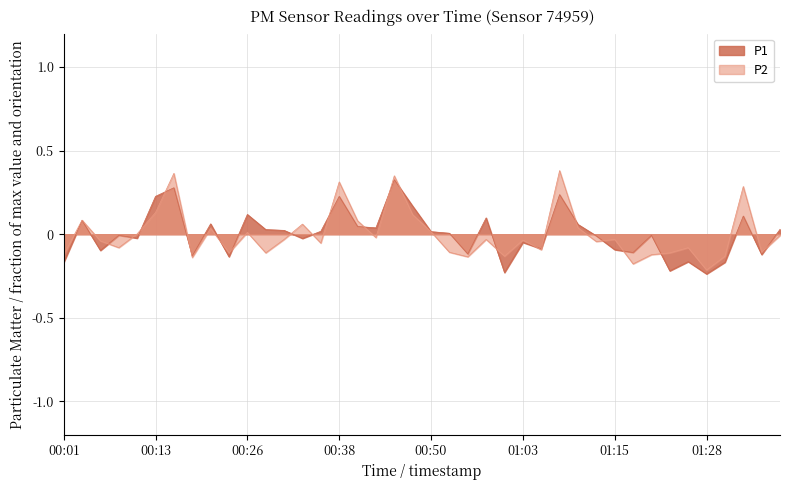

The P2 series shows -0.0 at 01:15. True or false?

True